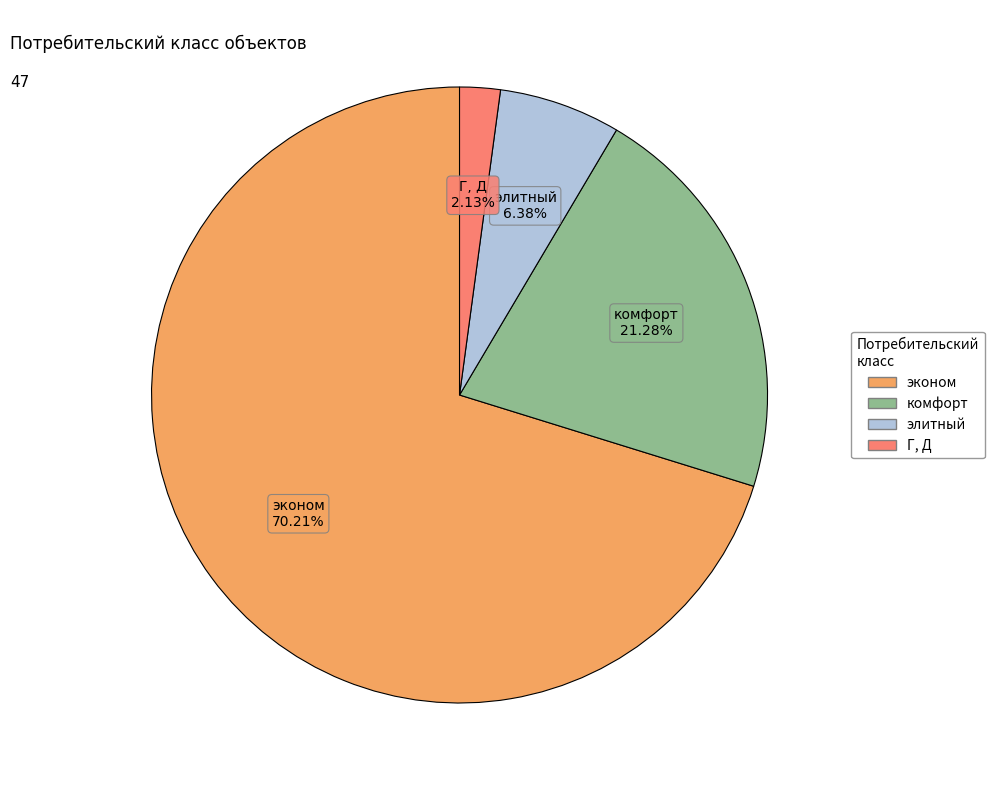

What is the majority slice?

эконом